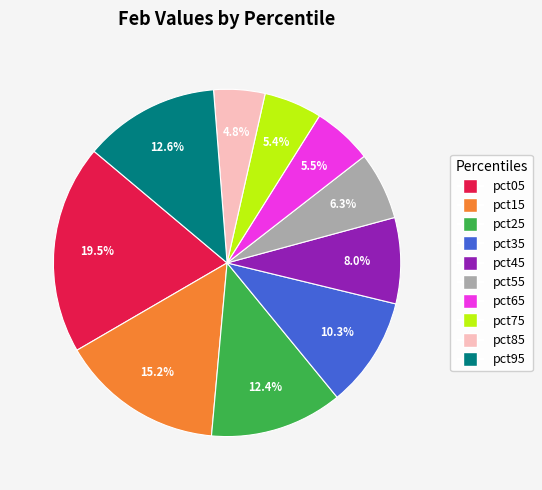

Which category has the biggest portion of the pie?

pct05